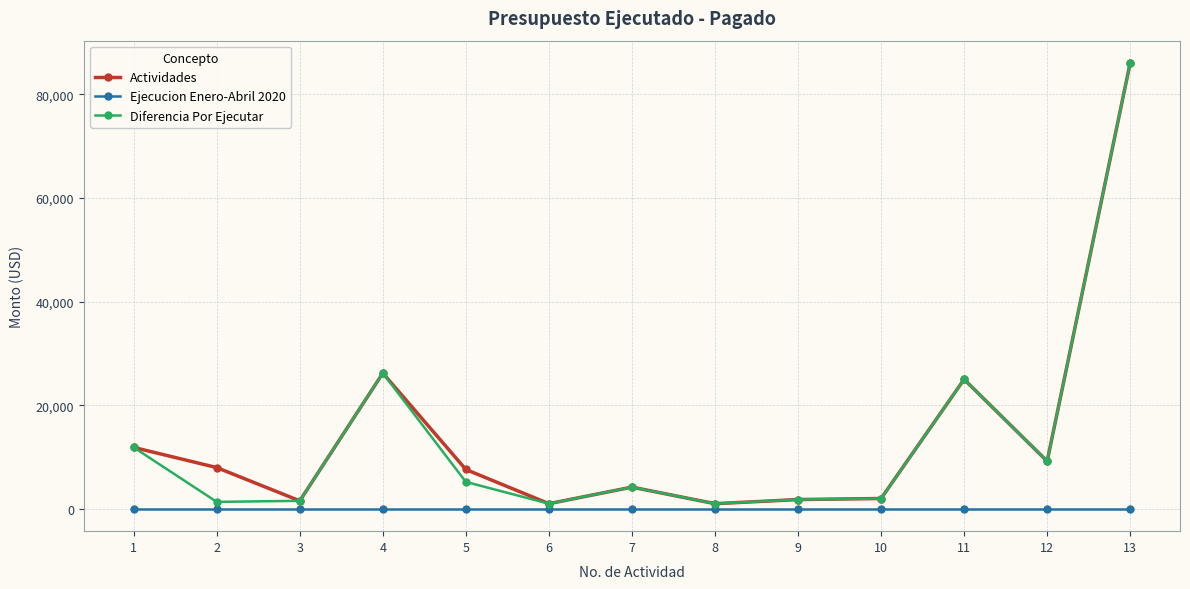

At which label does Diferencia Por Ejecutar first exceed 4200?

1